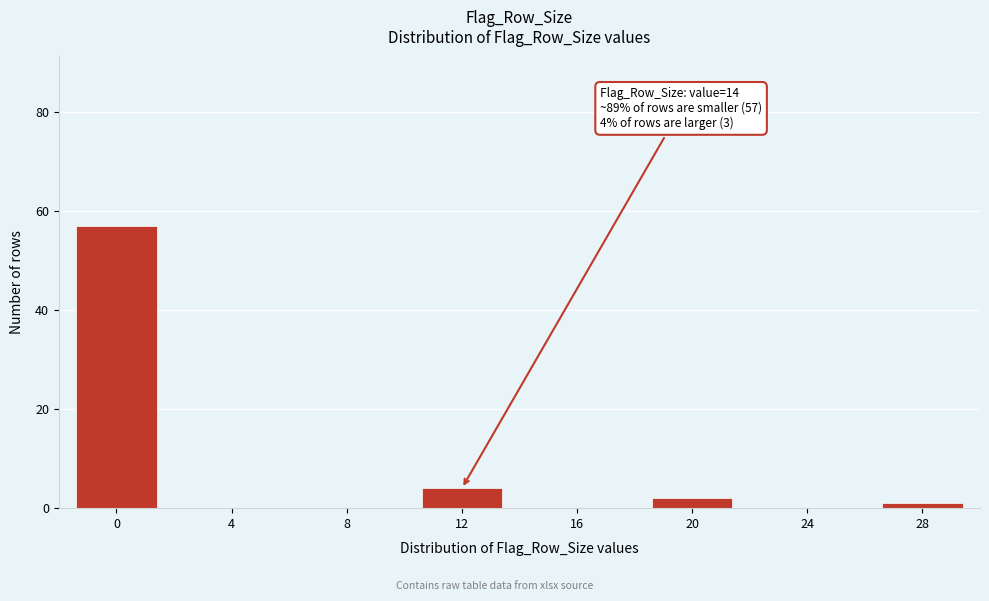

Reading left to right, transcribe all the data shown in this chart.

0=57	4=0	8=0	12=4	16=0	20=2	24=0	28=1